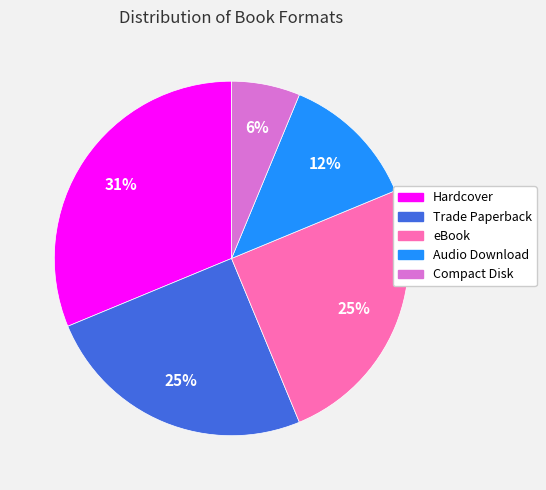

Between Trade Paperback and Hardcover, which is larger?

Hardcover